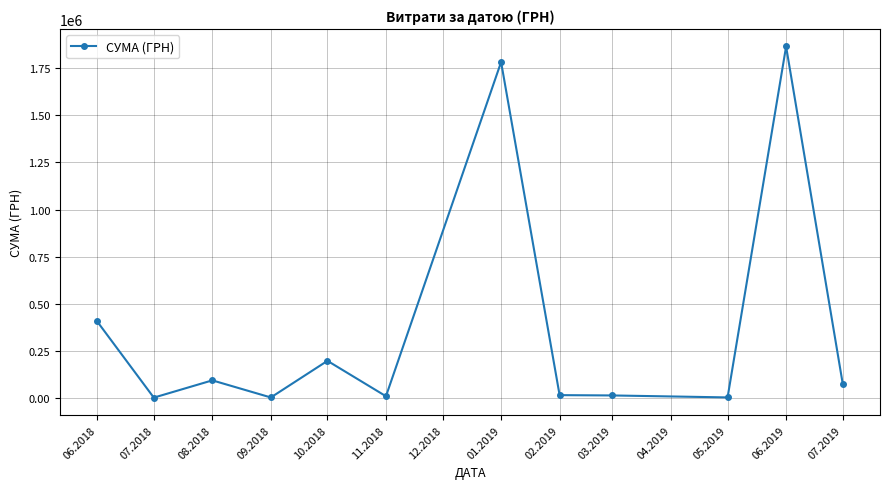

True or false: the data has more than 1 interior local peaks.

True